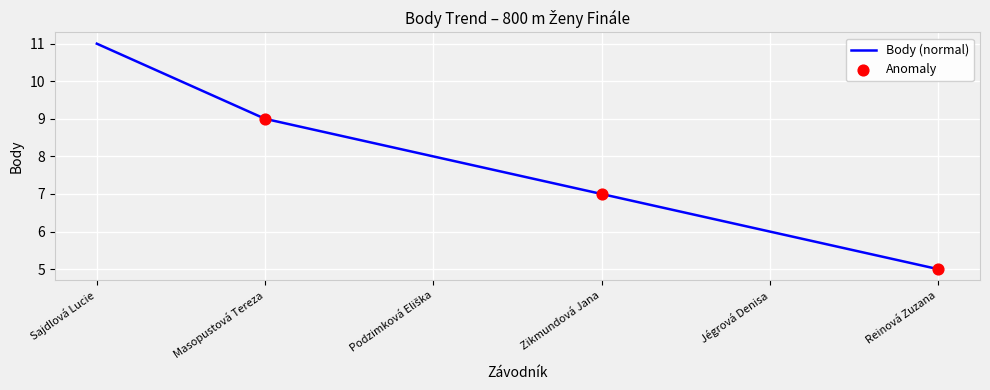

Approximately how many times larger is the value at Zikmundová Jana compared to Reinová Zuzana?

1.4